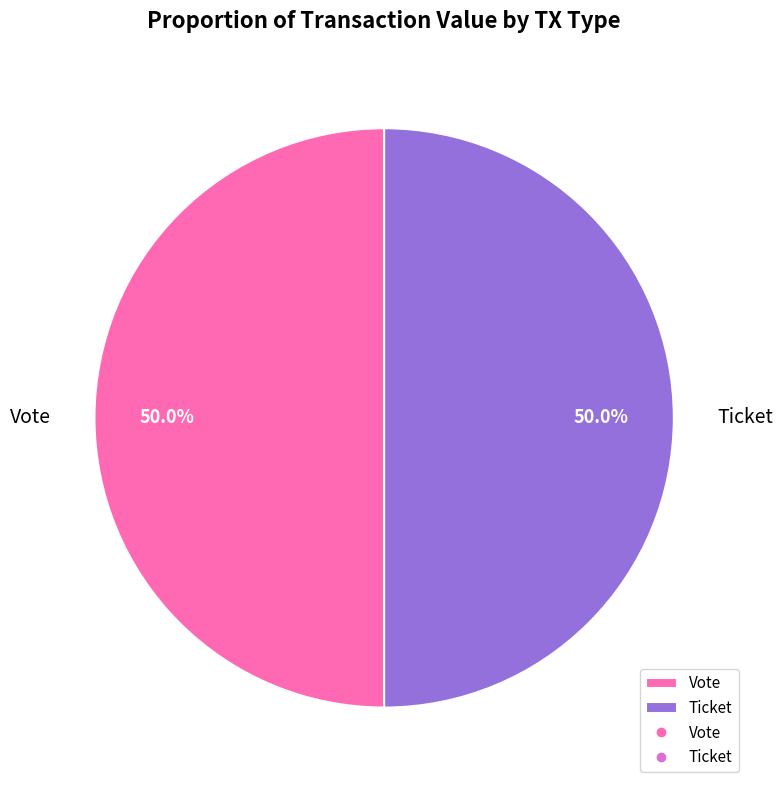

What is the total percentage of Ticket and Vote?

100.0%